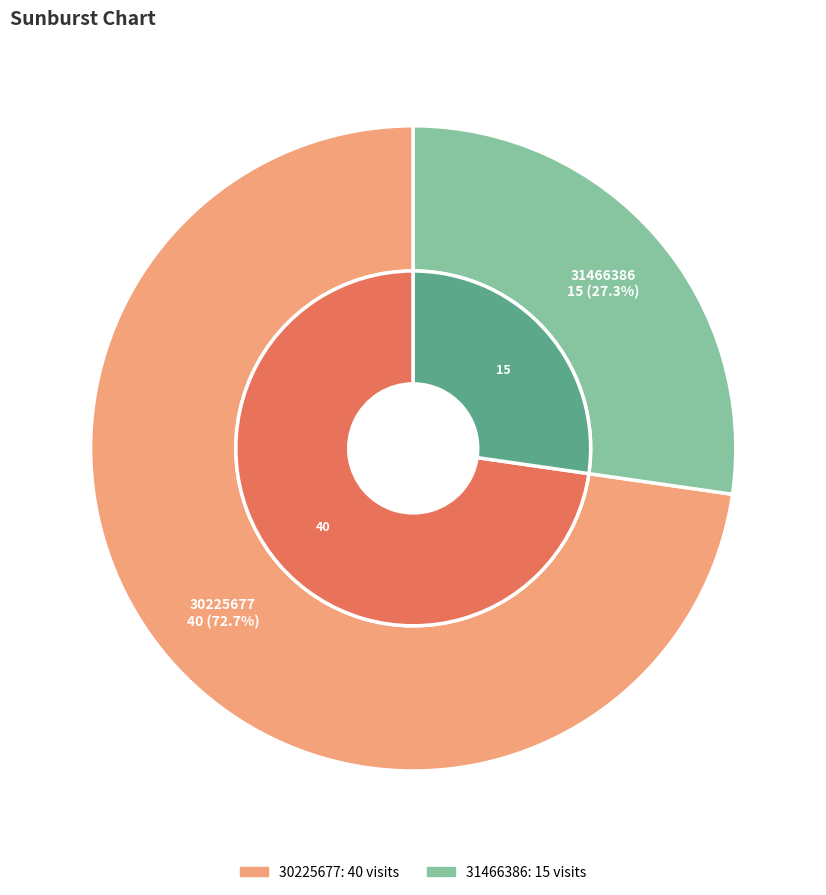

How many segments does this pie chart have?

2